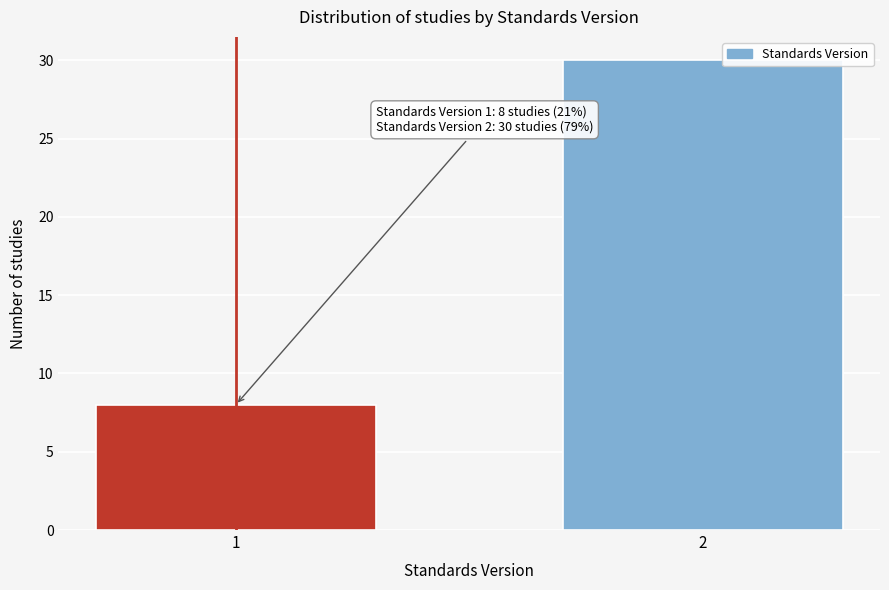

Reading left to right, what are all the values shown in this chart?

8	30